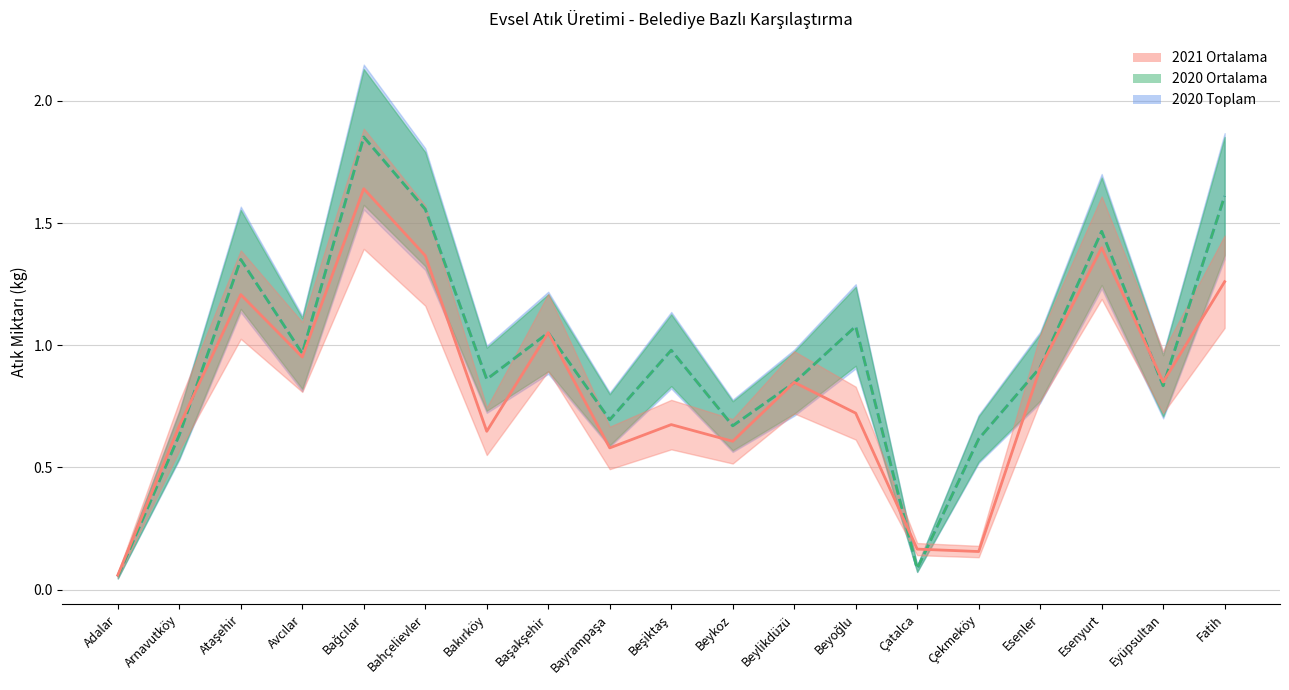

At which label does 2020 Toplam reach its peak?

Bağcılar